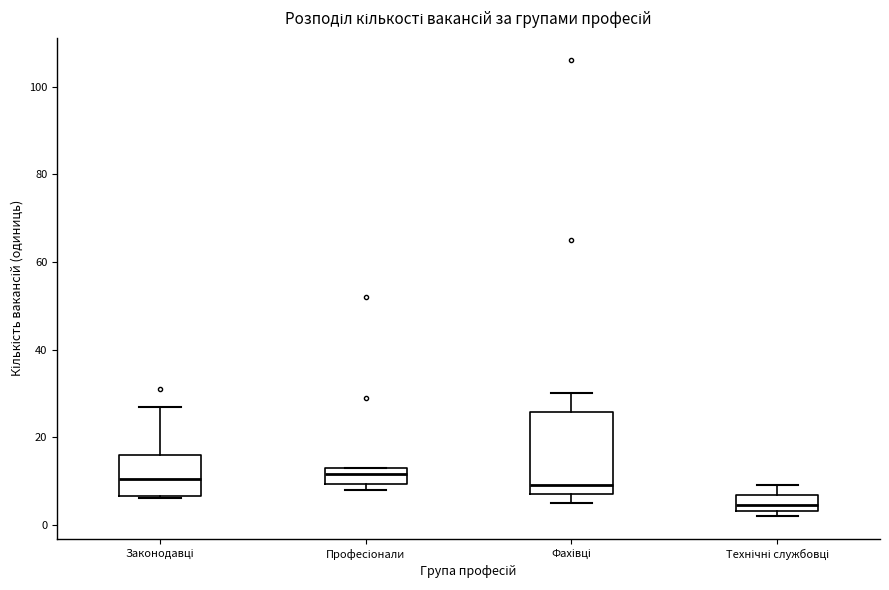

Where is the upper edge of the box for Технічні службовці on the y-axis? The values are not printed on the chart, so give them approximately, as read against the axis.

6